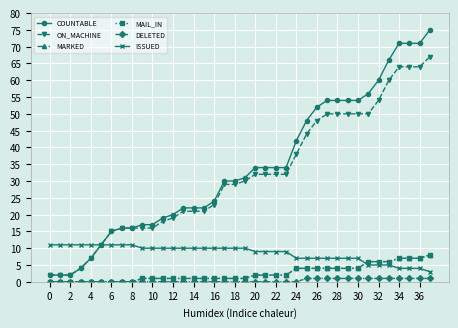

What is the maximum value shown in the chart?

75